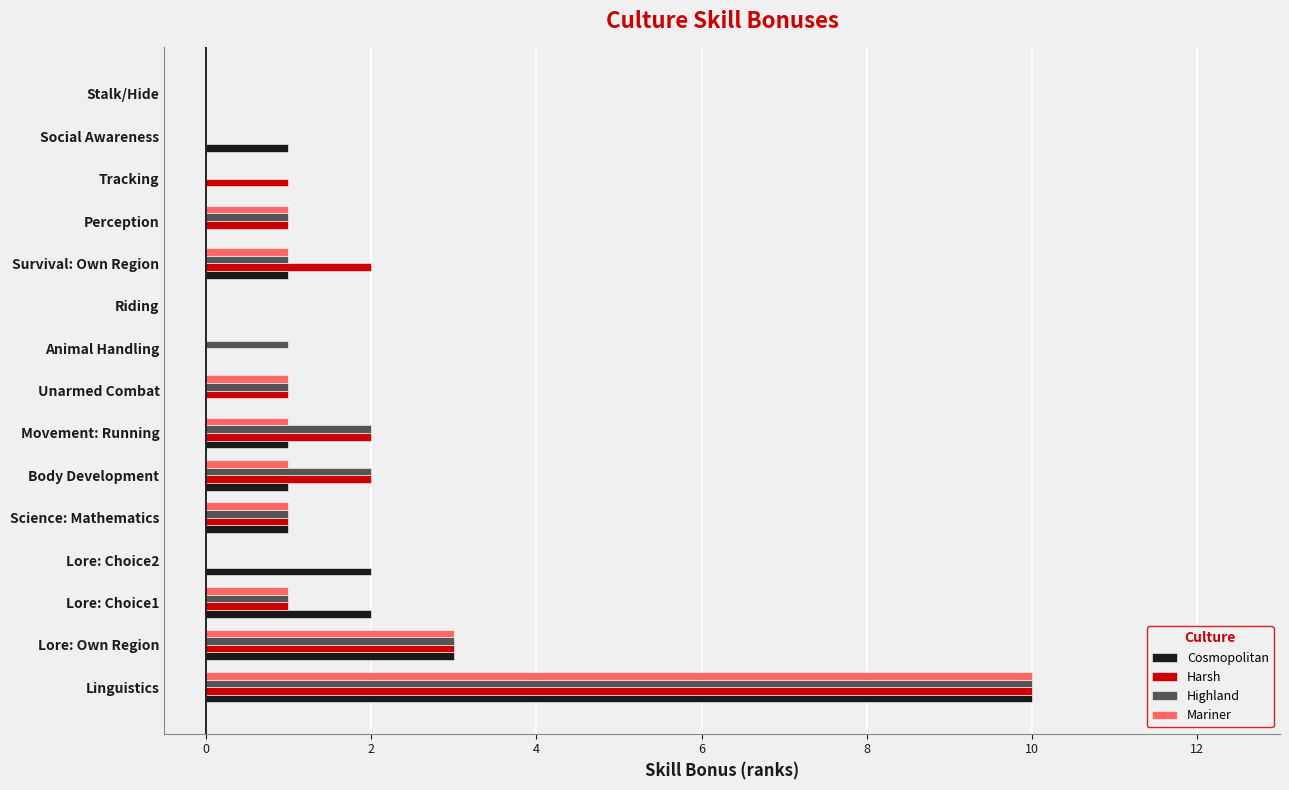

How many distinct data groups are displayed?

4